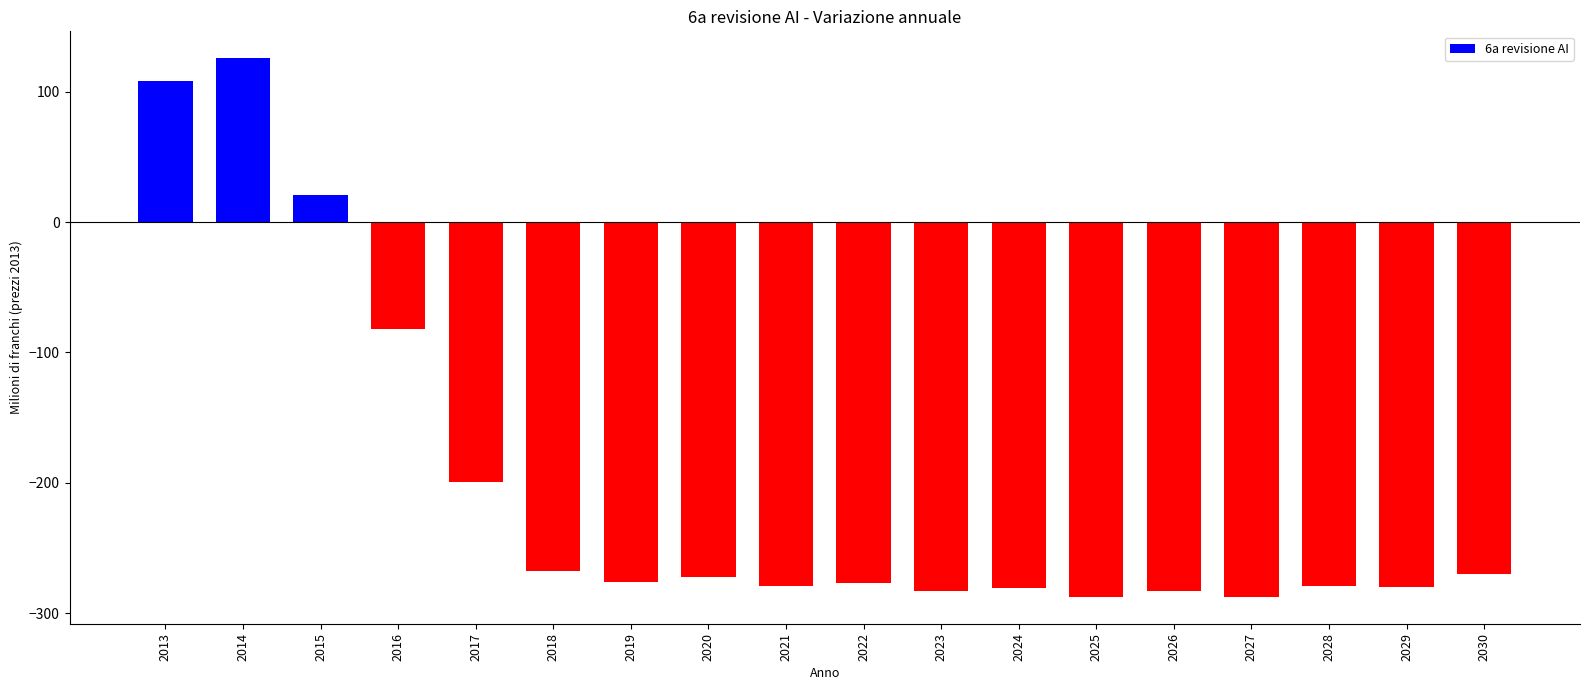

The value at 2030 is -370.4. True or false?

False